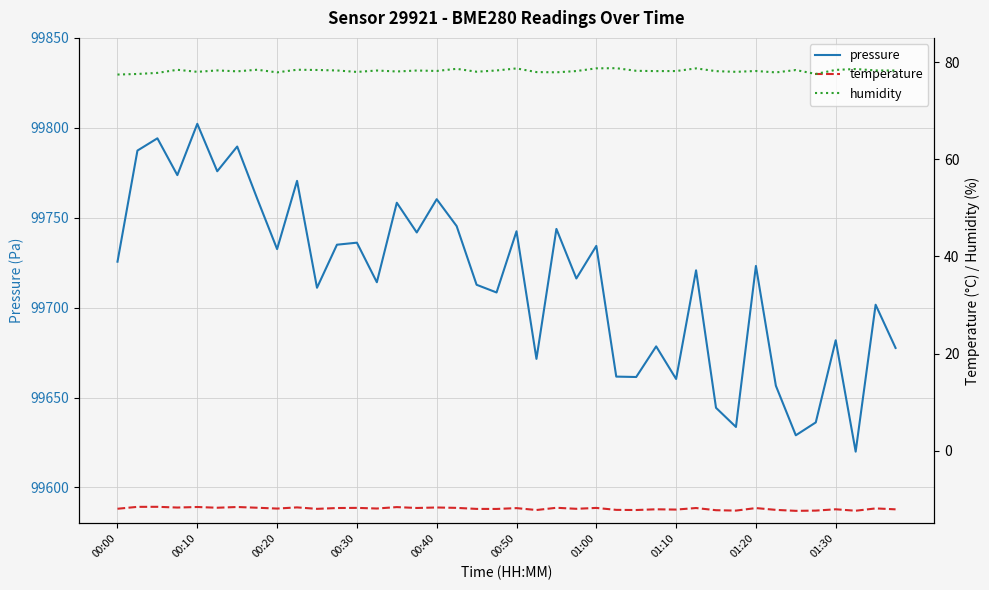

At which label does pressure reach its peak?

00:10